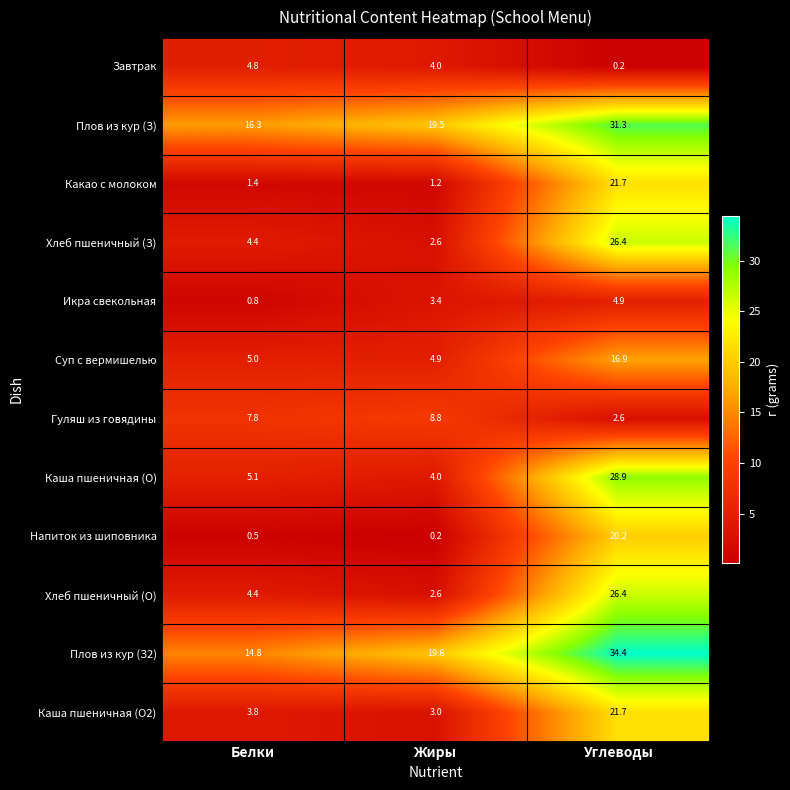

Which series has the largest total across all categories?

Плов из кур (З2)